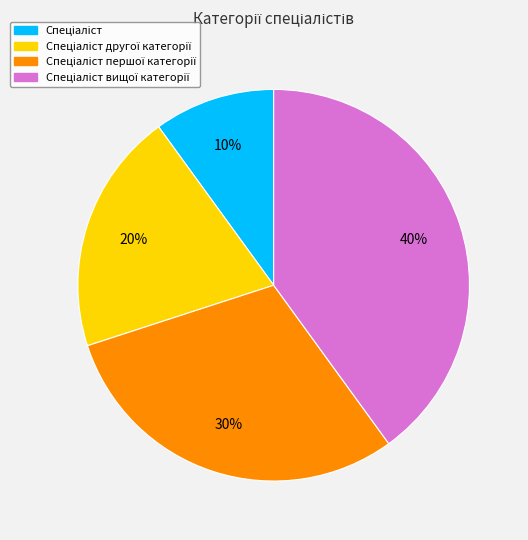

Does any single category account for the majority?

No